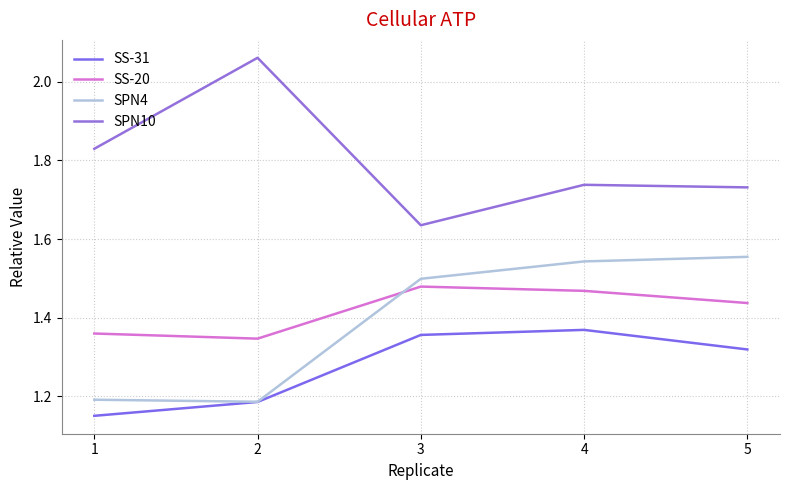

At how many categories does at least one series exceed 1?

5